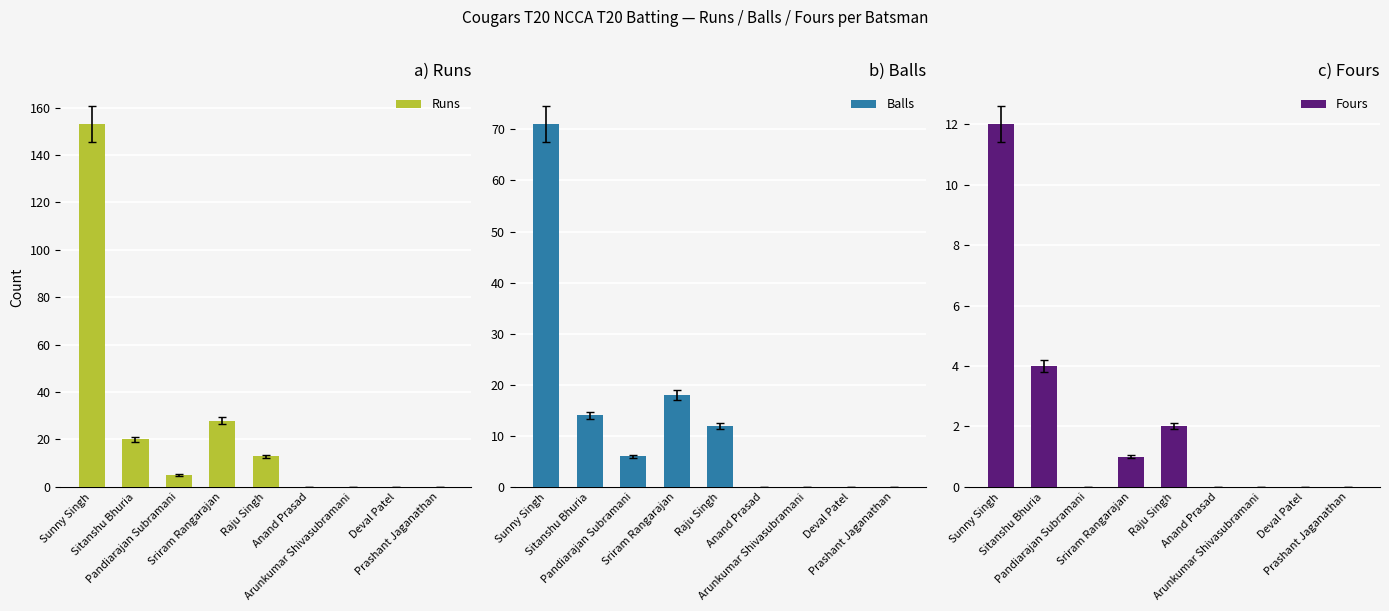

Where does the Balls series first go above 6?

Sunny Singh